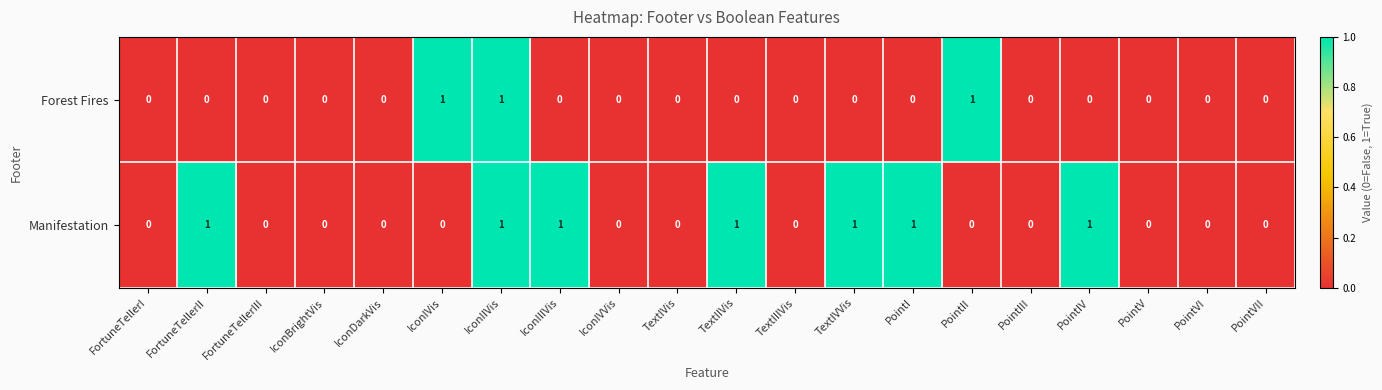

How many distinct data groups are displayed?

2